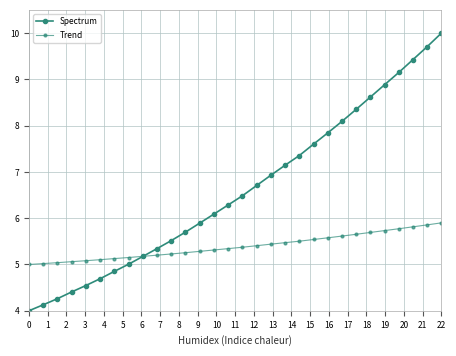

Does the chart have visible grid lines?

Yes